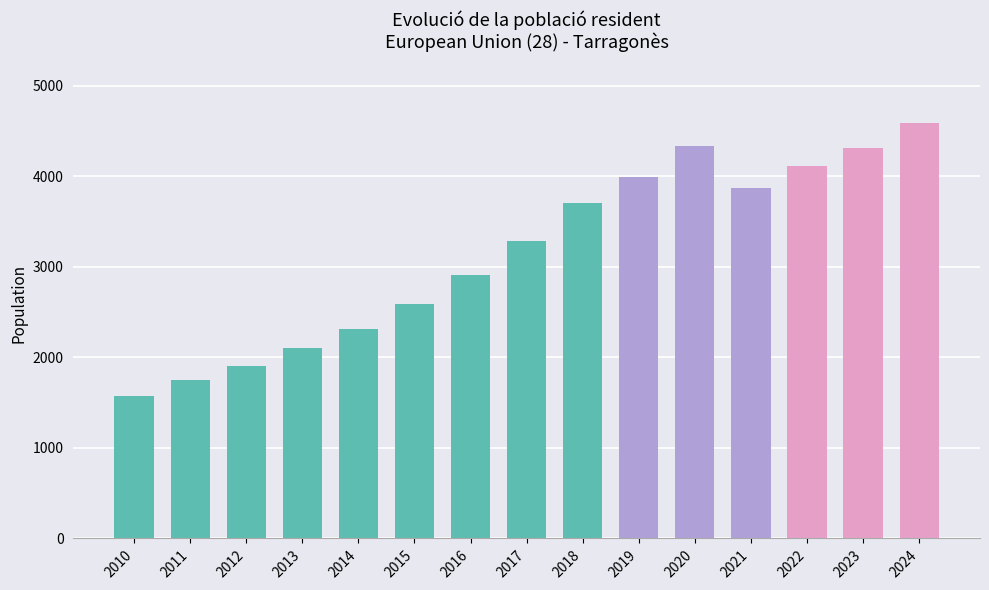

Which category has the lowest value across all series?

2010